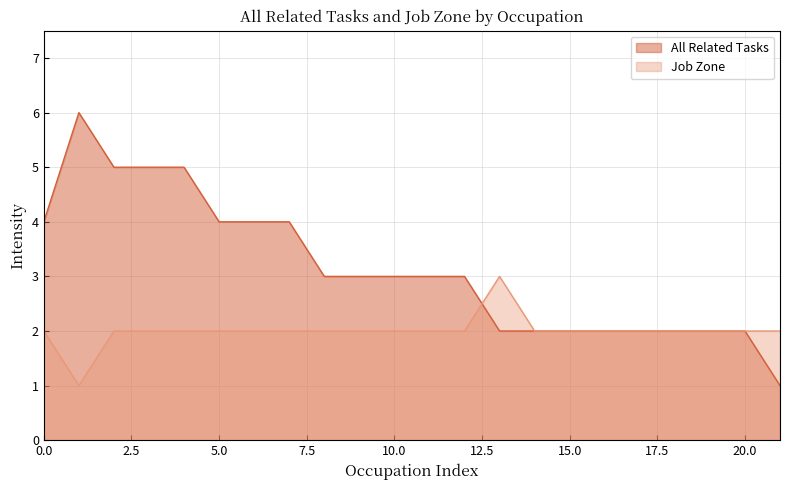

Rank the series by their average value, from lowest to highest.

Job Zone, All Related Tasks